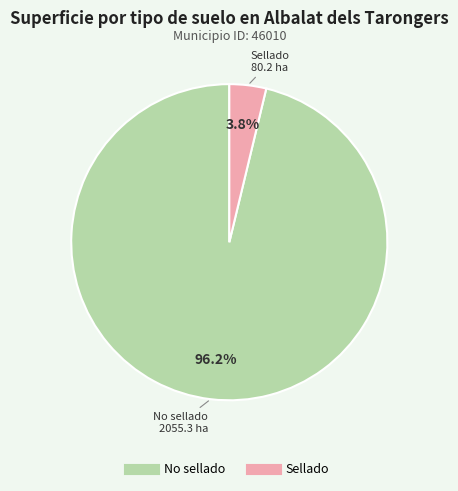

How many slices are in this pie chart?

2